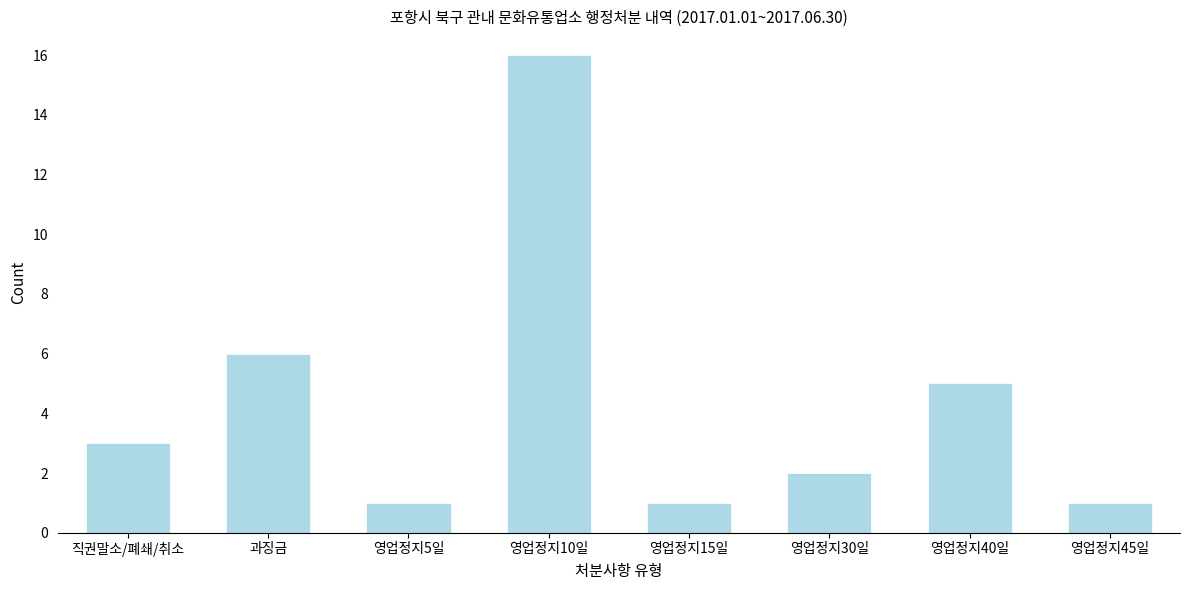

Reading left to right, transcribe all the data shown in this chart.

직권말소/폐쇄/취소=3	과징금=6	영업정지5일=1	영업정지10일=16	영업정지15일=1	영업정지30일=2	영업정지40일=5	영업정지45일=1